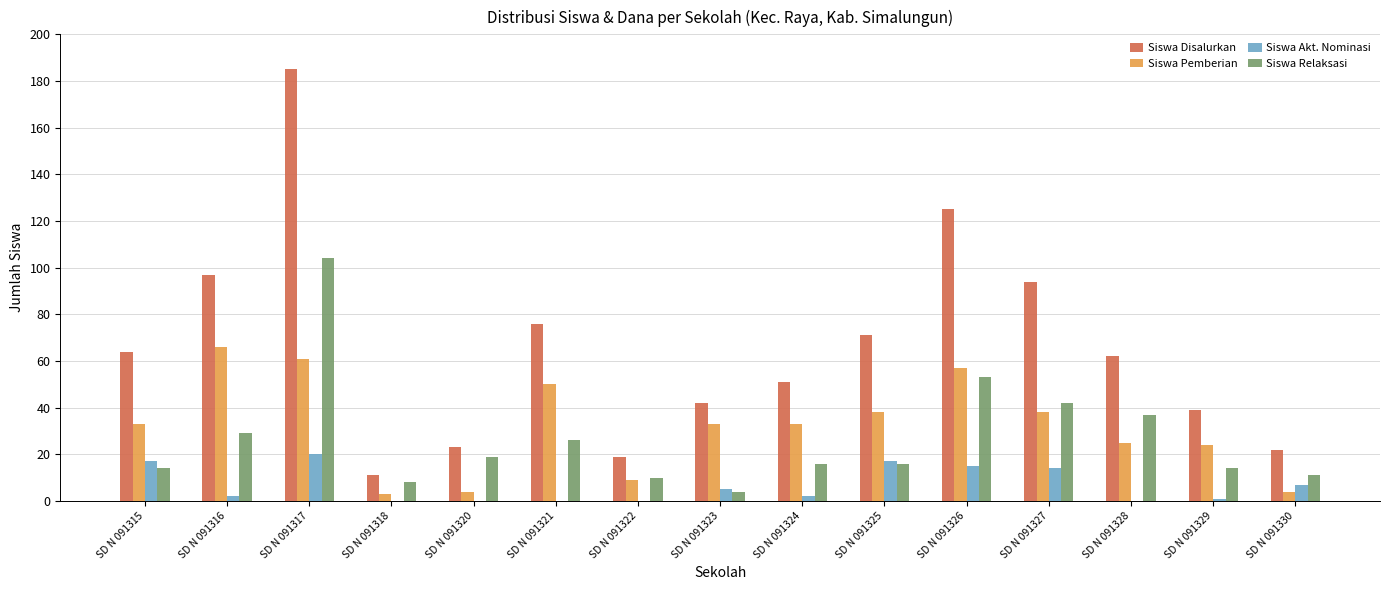

What is the greatest value displayed?

185